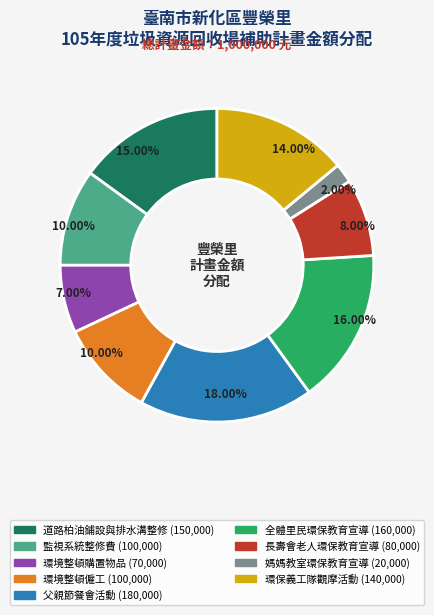

Is there a majority slice in this chart?

No